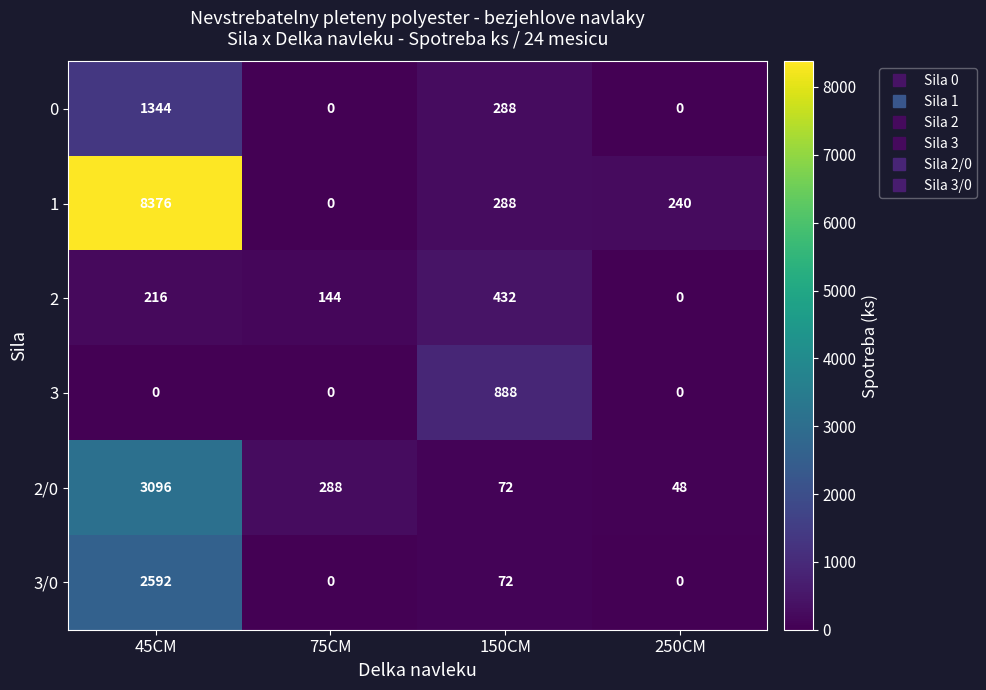

Between 45CM and 75CM, which series saw the biggest shift?

1